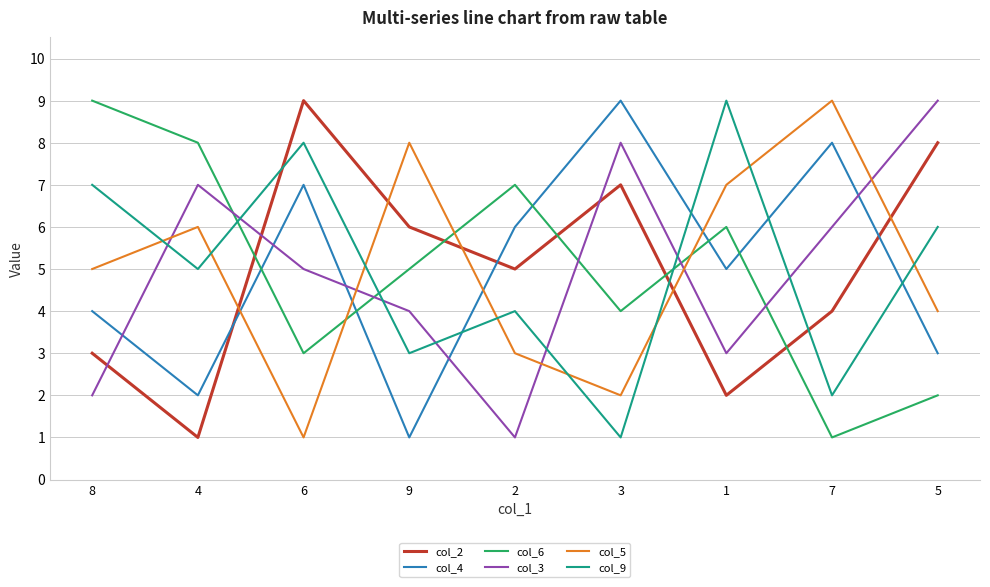

What is the total value across all series at 3?

31